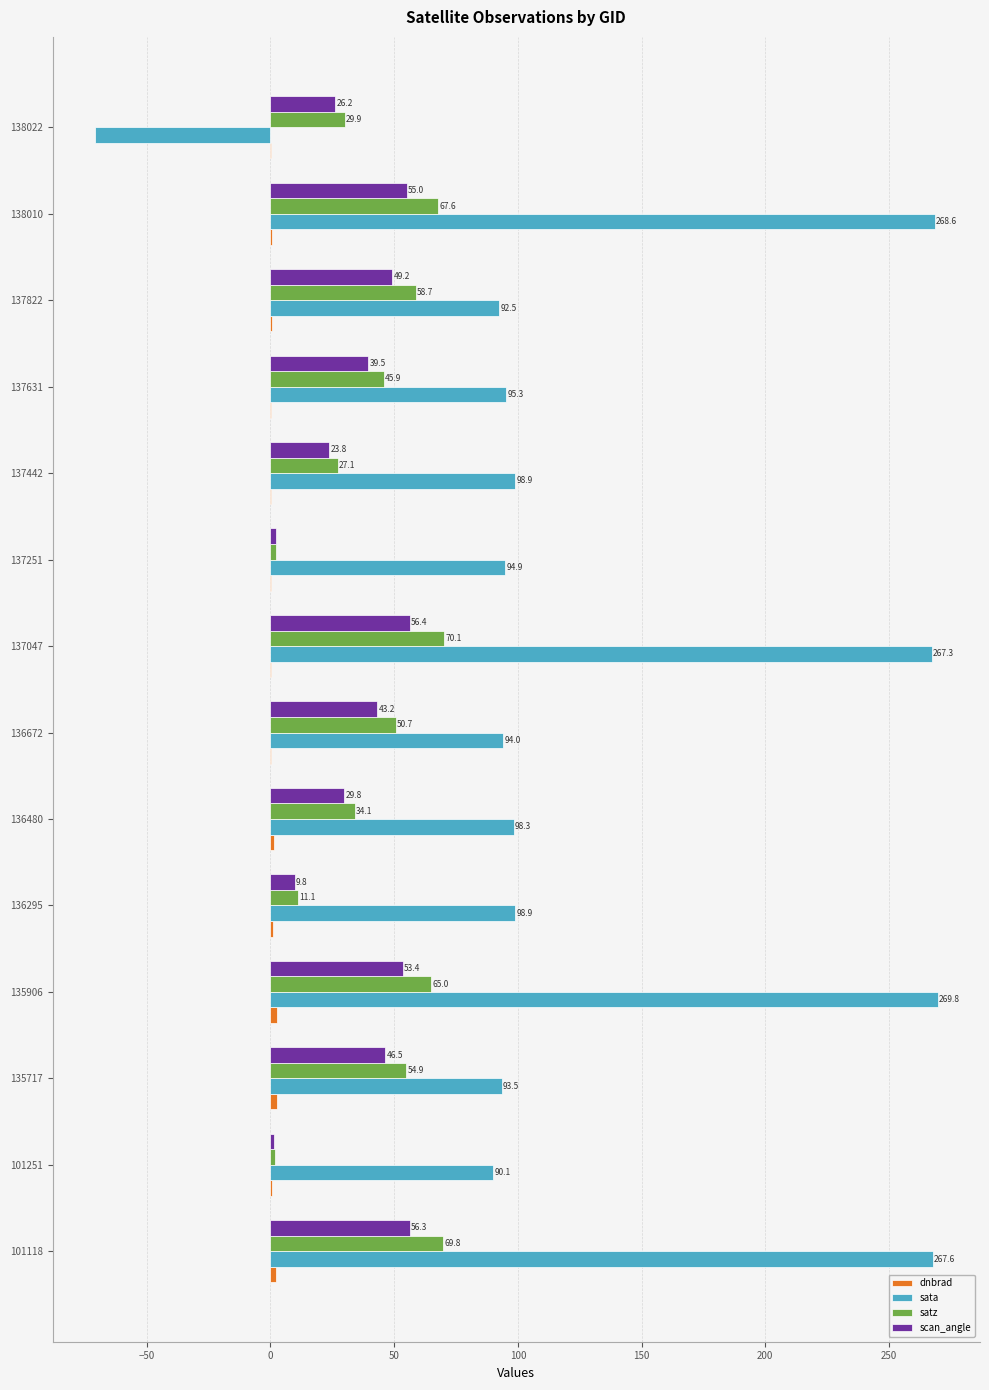

Which series changed the most between 135906 and 137822?

sata